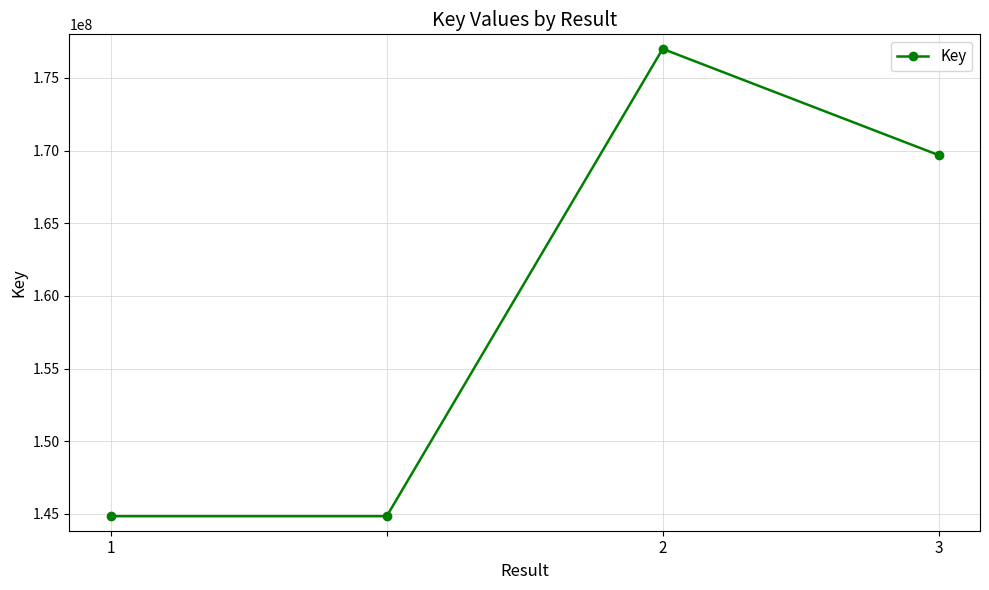

What is the smallest value displayed?

144837071